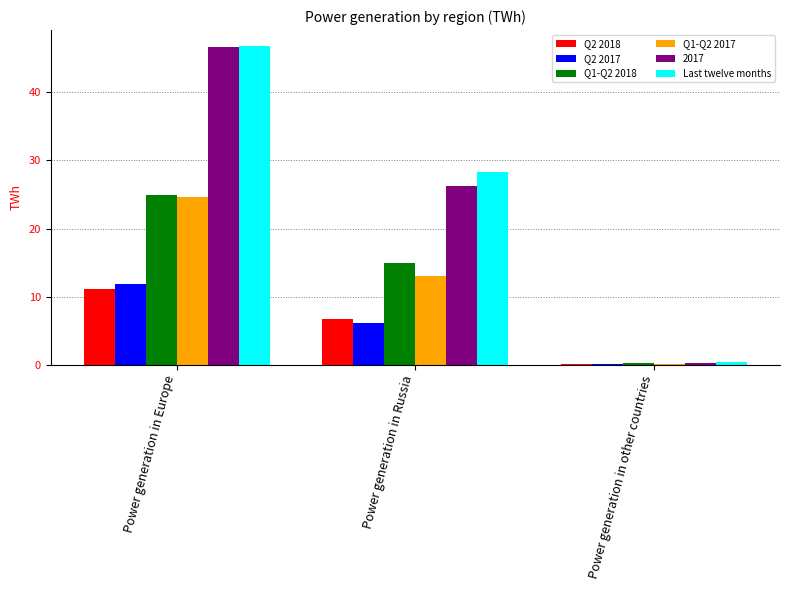

Which series has the widest spread of values?

Last twelve months